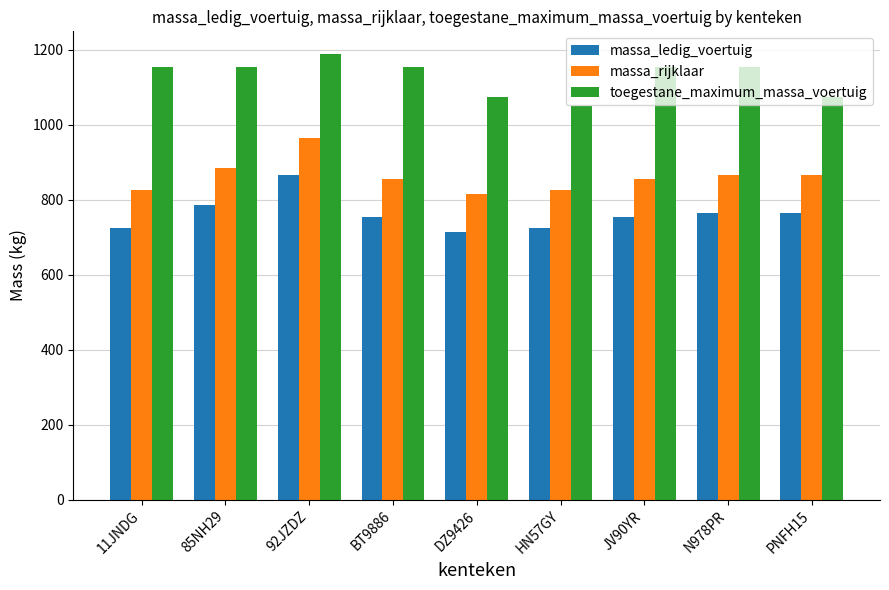

What are all the series names shown in the legend?

massa_ledig_voertuig, massa_rijklaar, toegestane_maximum_massa_voertuig